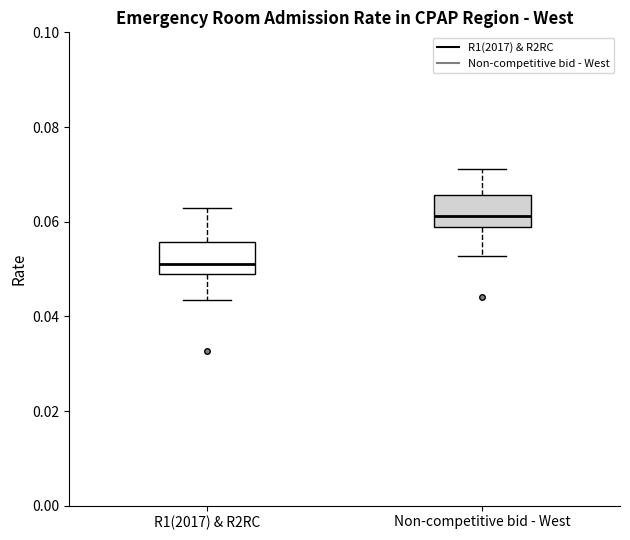

Where does the upper whisker of the box for Non-competitive bid - West end on the y-axis? The values are not printed on the chart, so give them approximately, as read against the axis.

0.072